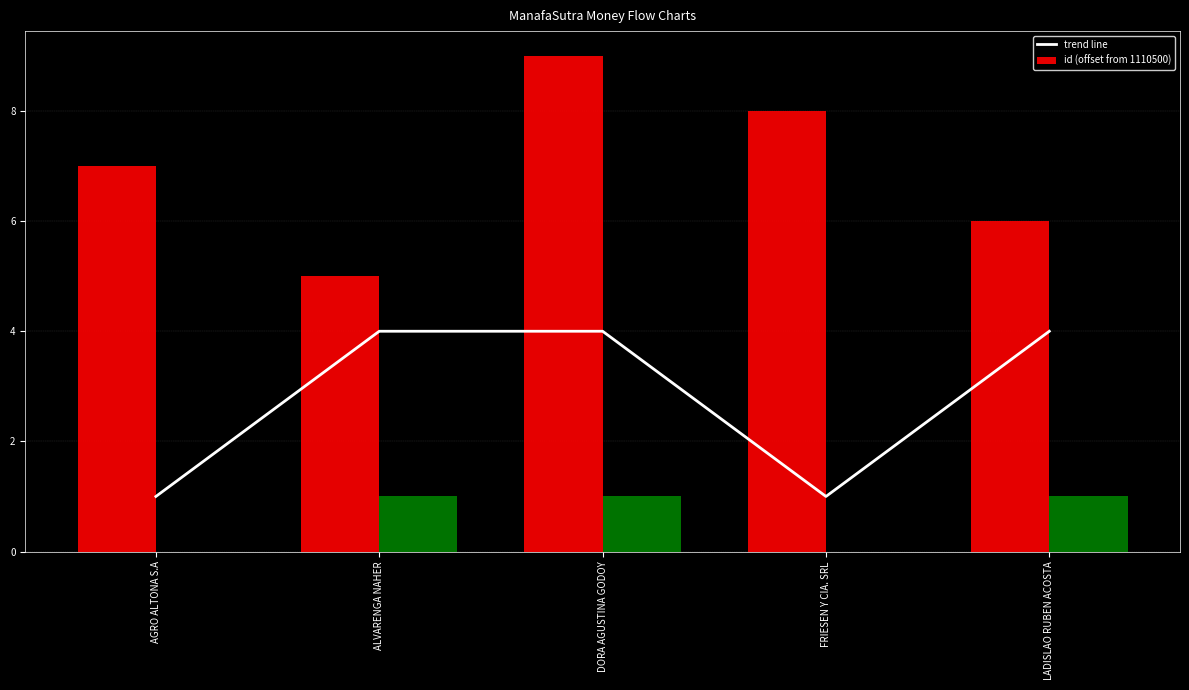

True or false: id (offset from 1110500) has a value of 9 at DORA AGUSTINA GODOY.

True